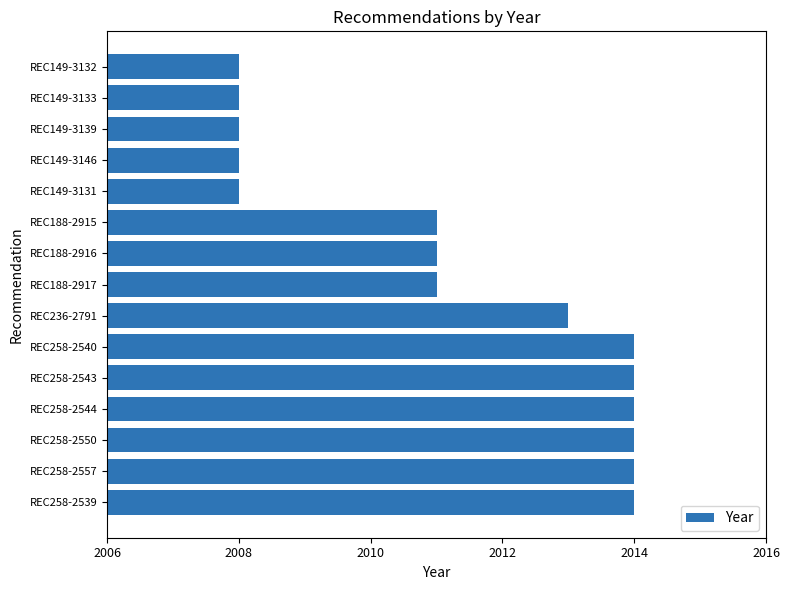

What is the minimum value shown in the chart?

2008